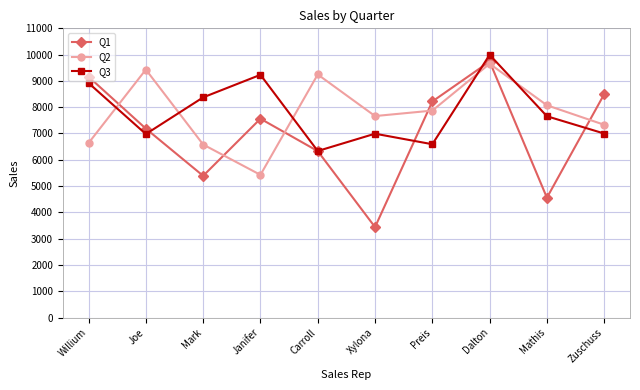

How many intersections are there between Q2 and Q1?

6